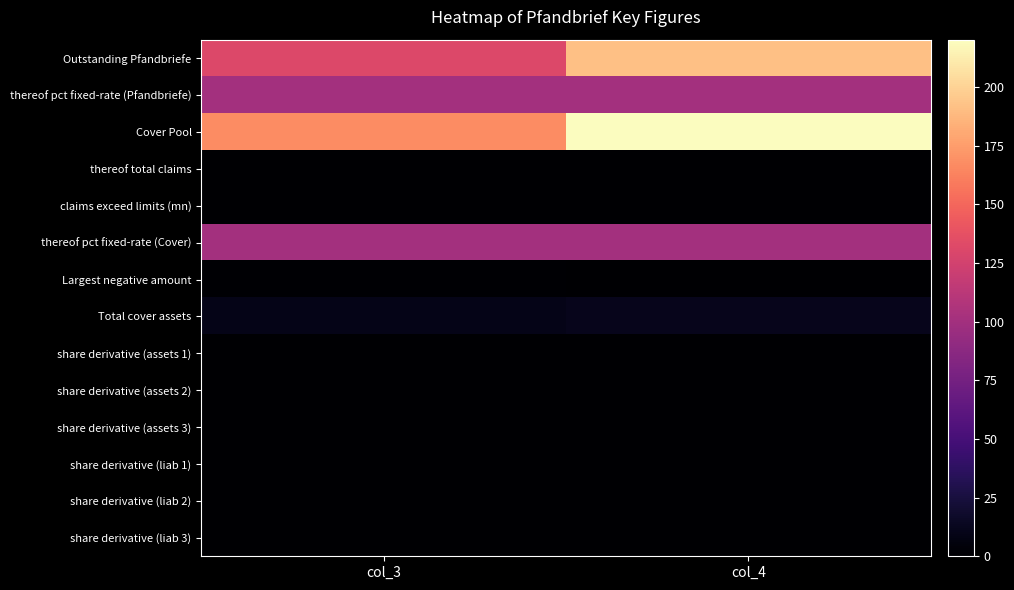

Reading right to left, extract all data points from this chart.

Outstanding Pfandbriefe: col_4=191.0	col_3=131.0
thereof pct fixed-rate (Pfandbriefe): col_4=100.0	col_3=100.0
Cover Pool: col_4=220.1	col_3=167.5
thereof total claims: col_4=0.0	col_3=0.0
claims exceed limits (mn): col_4=0.0	col_3=0.0
thereof pct fixed-rate (Cover): col_4=100.0	col_3=100.0
Largest negative amount: col_4=0.8	col_3=1.0
Total cover assets: col_4=12.0	col_3=9.7
share derivative (assets 1): col_4=0.0	col_3=0.0
share derivative (assets 2): col_4=0.0	col_3=0.0
share derivative (assets 3): col_4=0.0	col_3=0.0
share derivative (liab 1): col_4=0.0	col_3=0.0
share derivative (liab 2): col_4=0.0	col_3=0.0
share derivative (liab 3): col_4=0.0	col_3=0.0